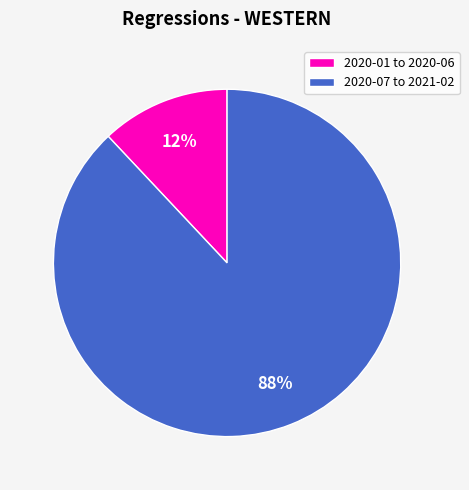

Is there a majority slice in this chart?

Yes